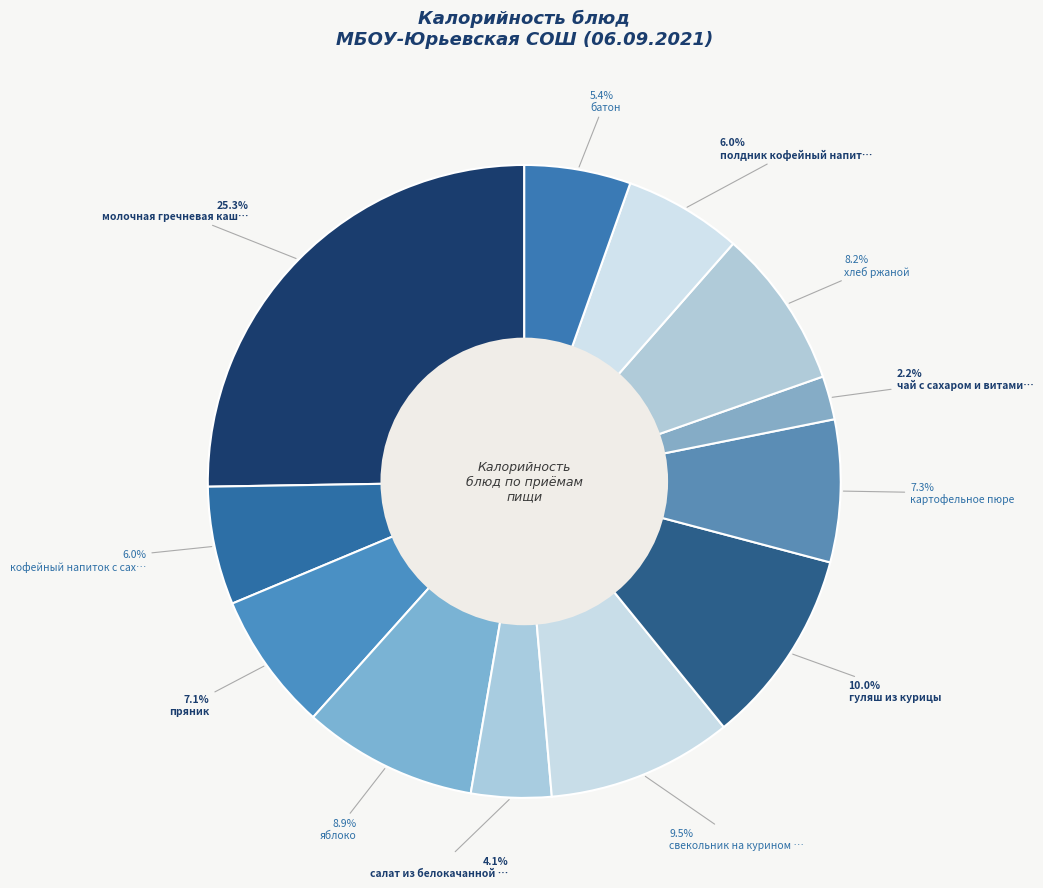

To the nearest percent, what is the difference between the largest and smallest slice percentages?

23%